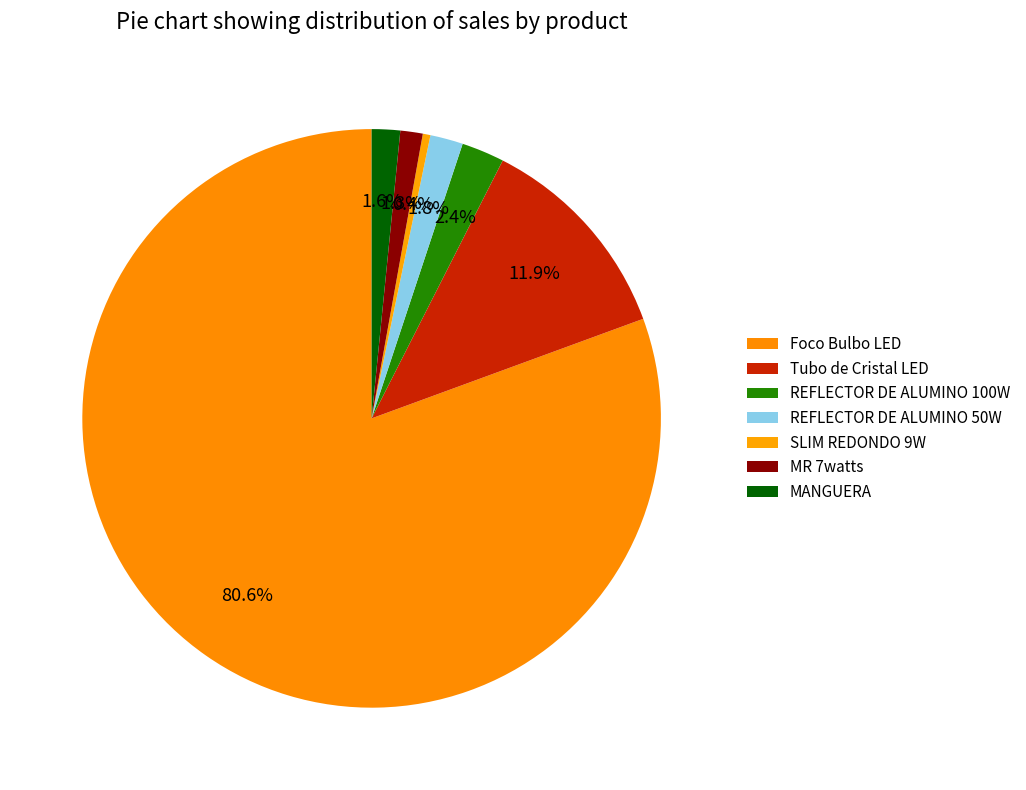

What portion of the pie excludes SLIM REDONDO 9W?

99.6%